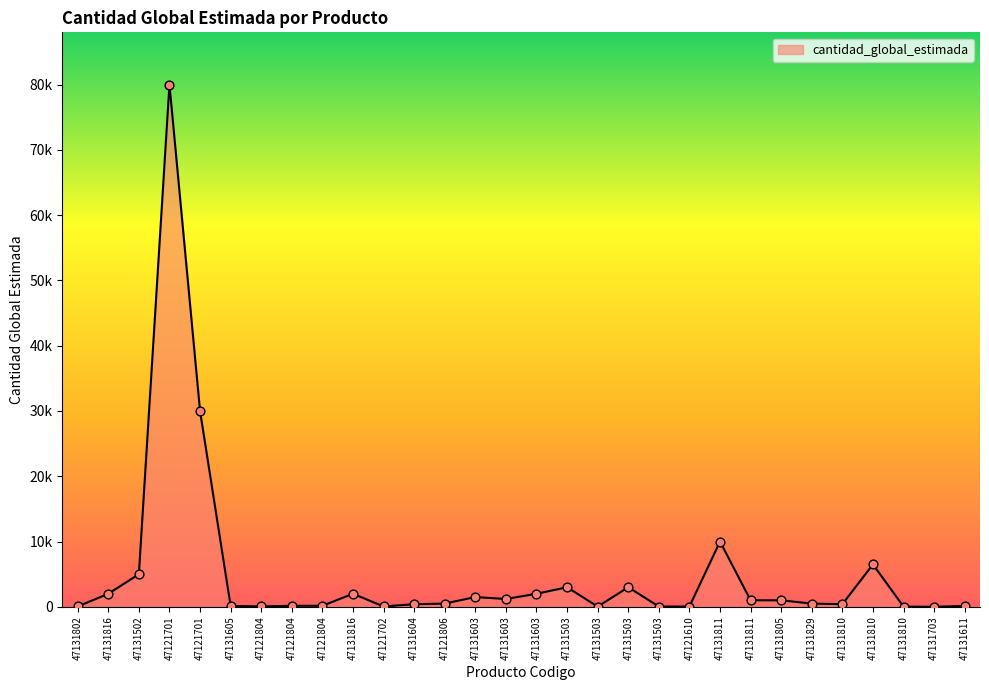

What is the change in value from 47131502 to 47121804?

-4840